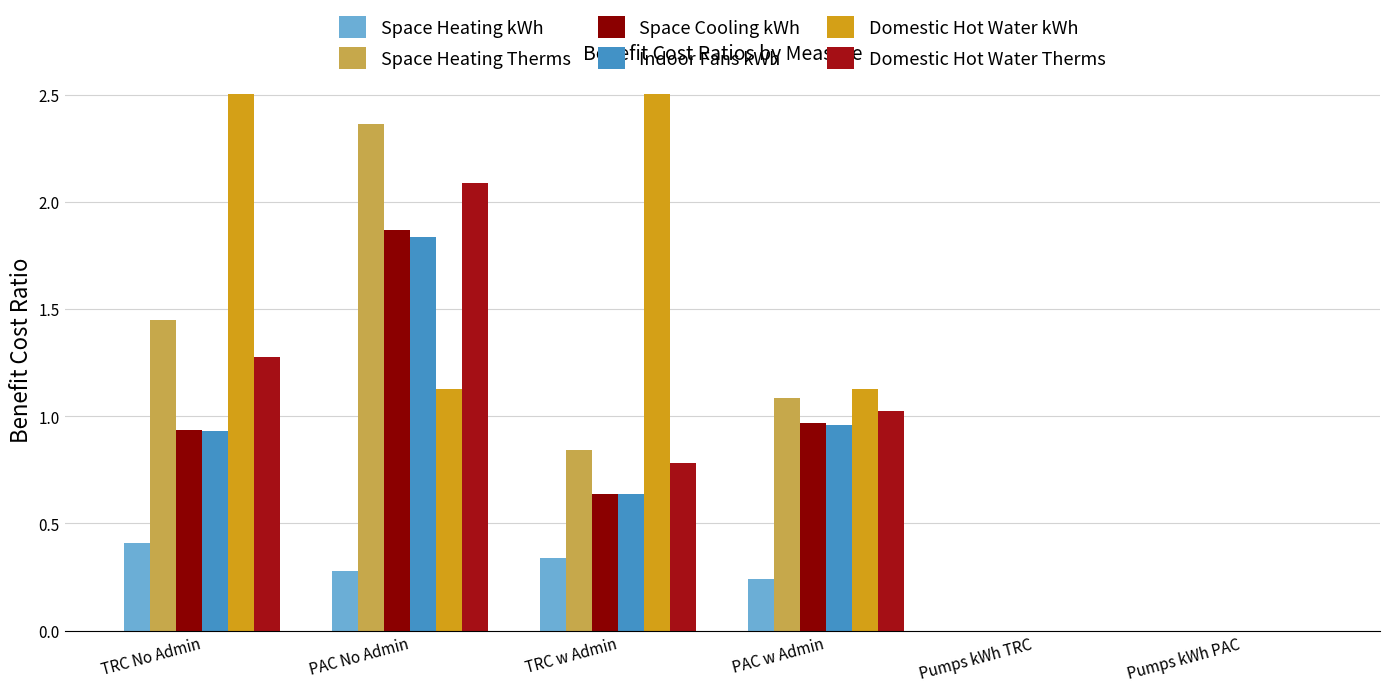

At how many categories does at least one series exceed 1?

4